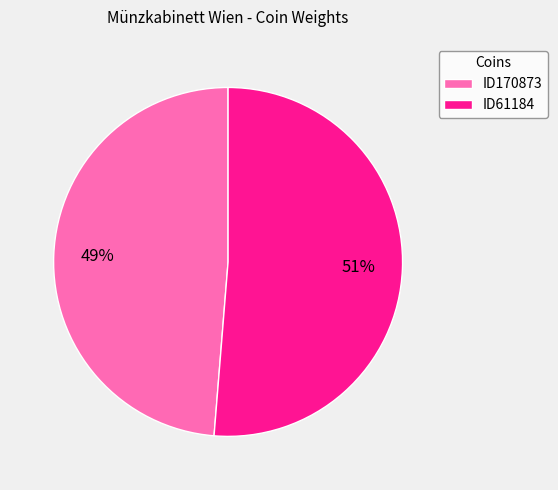

Is there a majority slice in this chart?

Yes